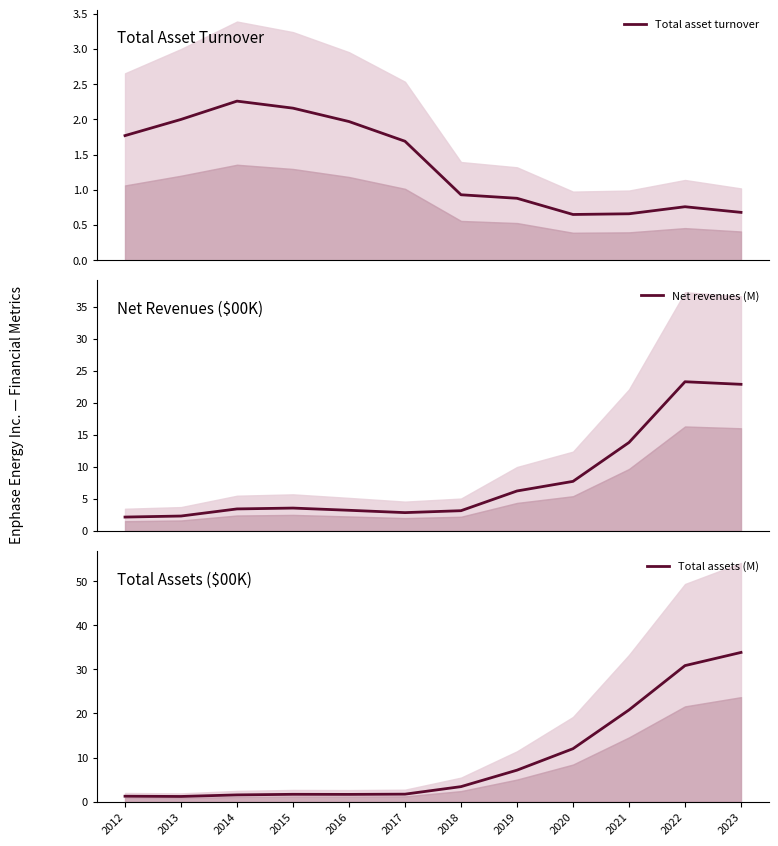

What is the sum of the Total asset turnover values at 2022 and 2017?

2.5